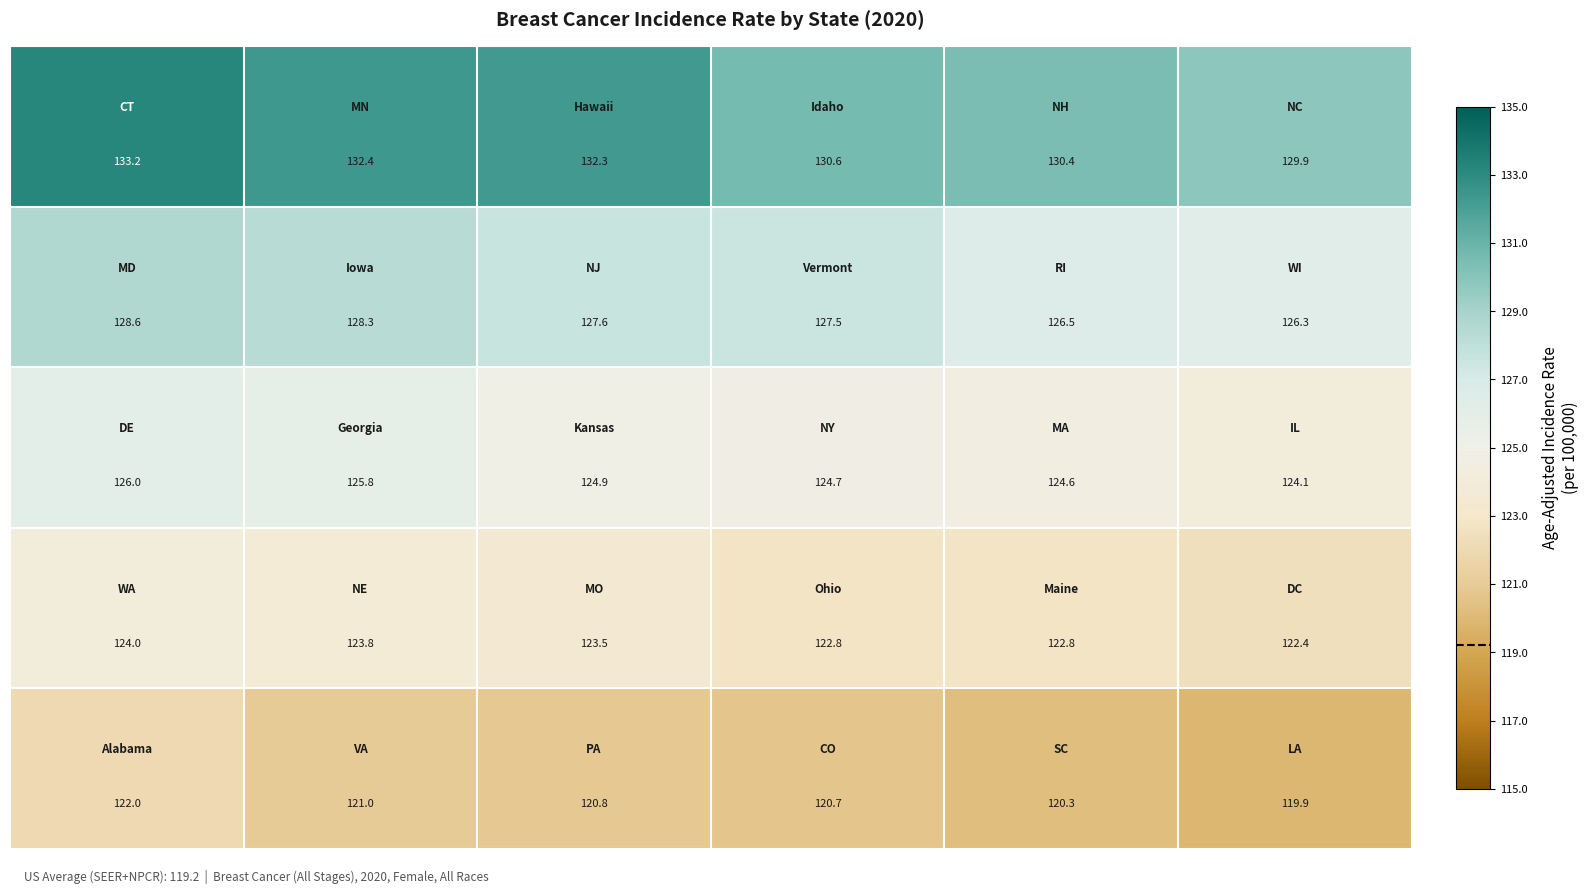

At how many categories does at least one series exceed 124?

6